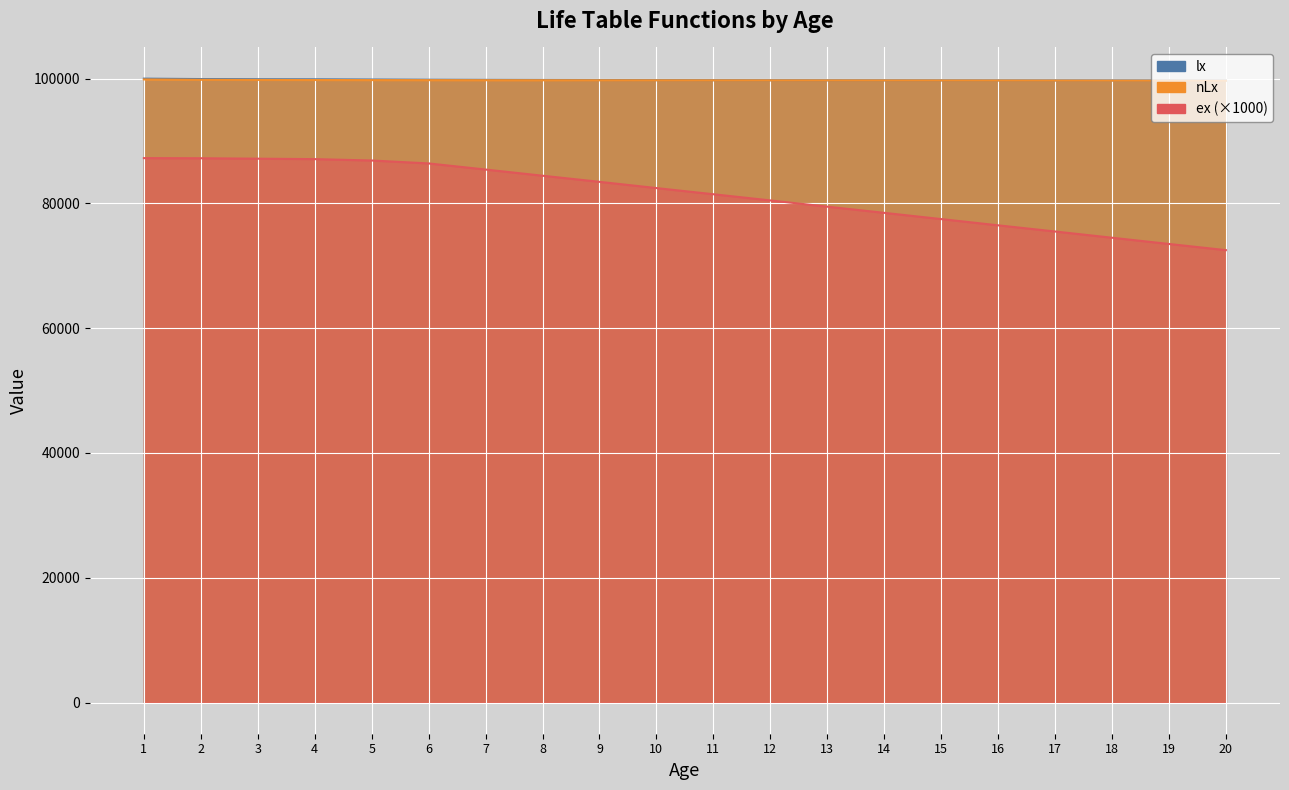

Rank the series at 8 from lowest to highest value.

ex, nLx, lx